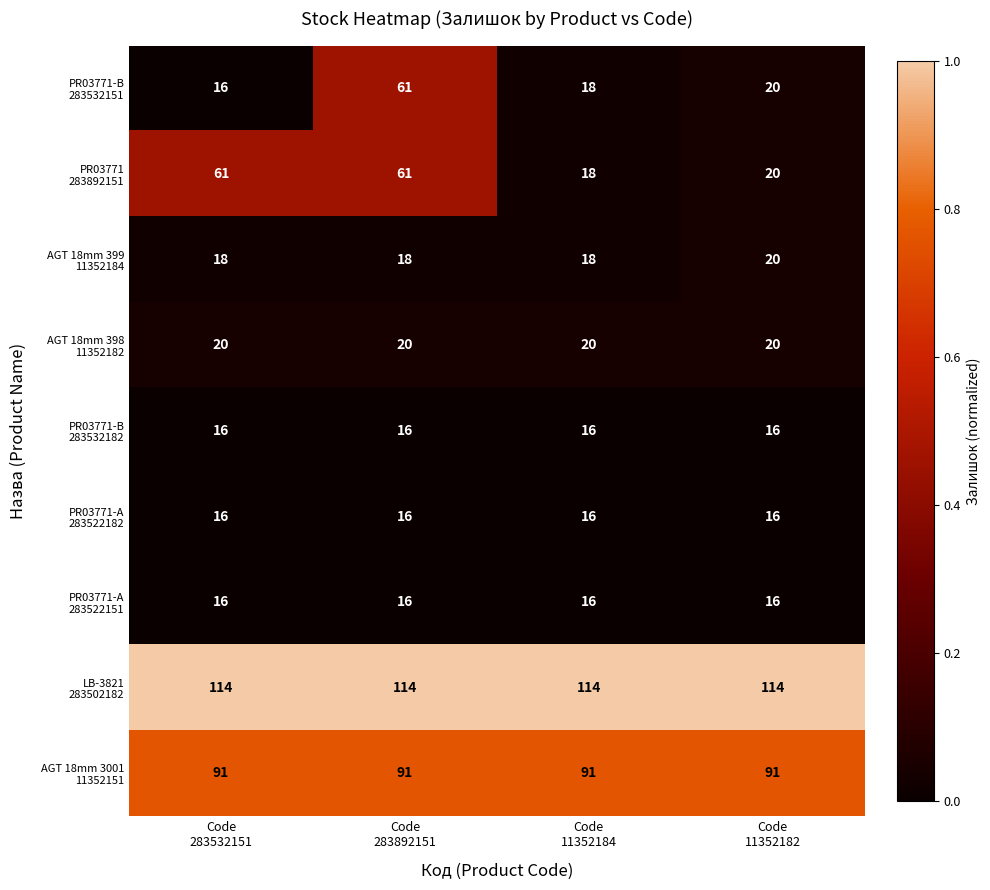

What is the smallest value displayed?

16